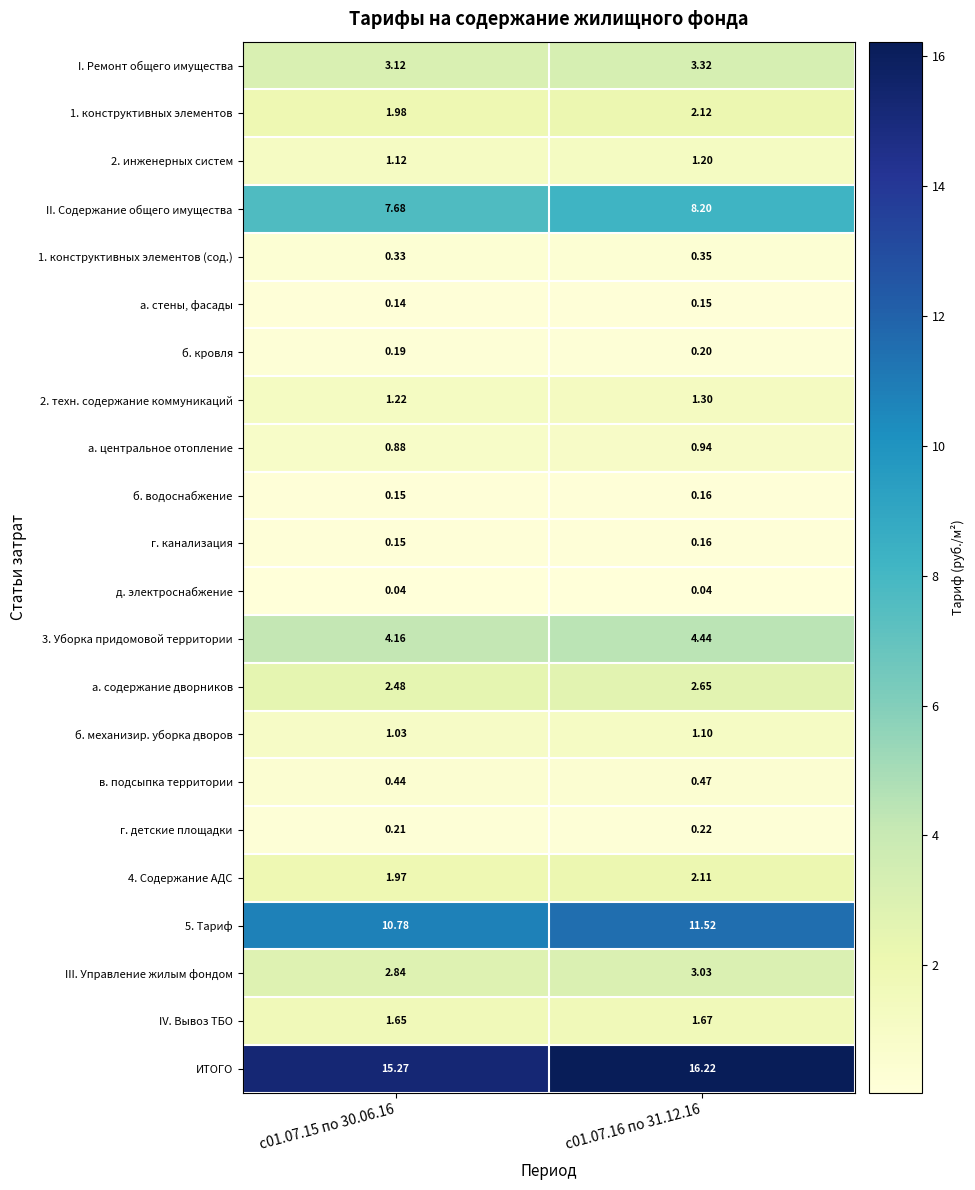

Which series has the largest range (max minus min)?

ИТОГО